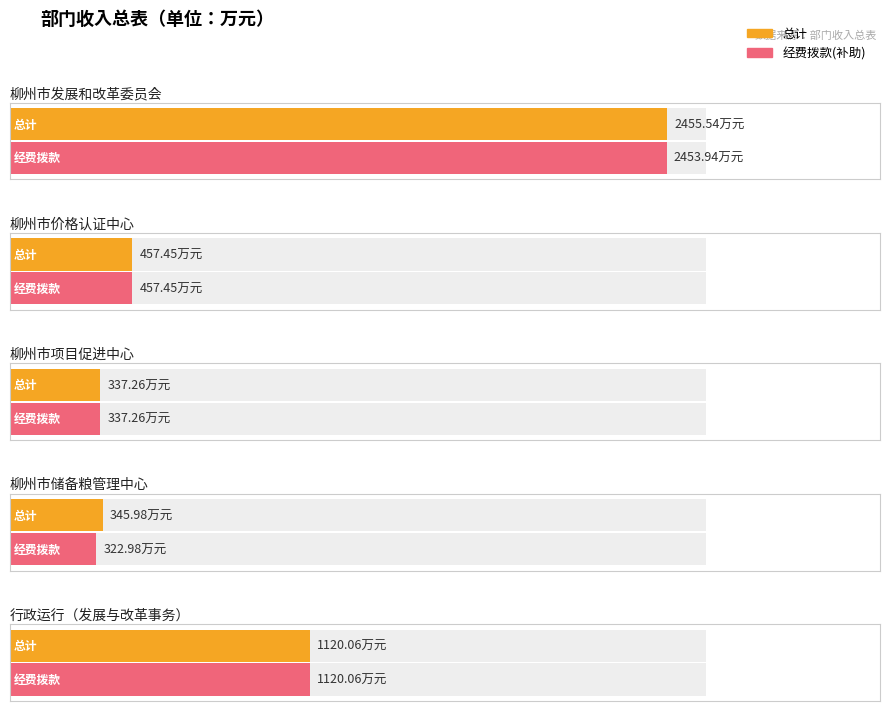

What position from the right is 柳州市项目促进中心?

3